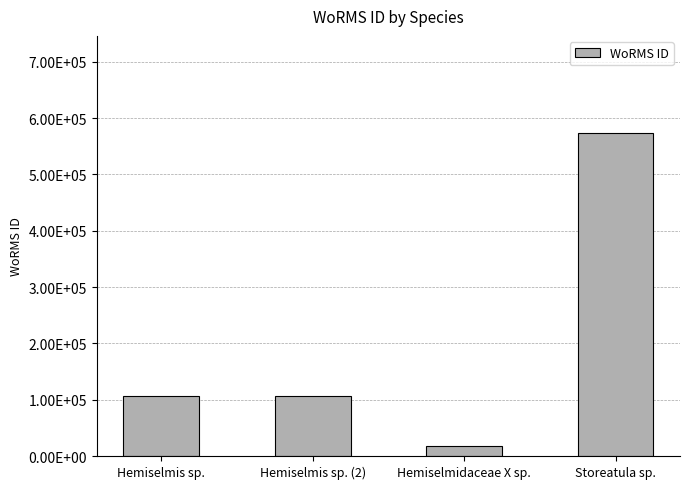

Are the bars horizontal?

No